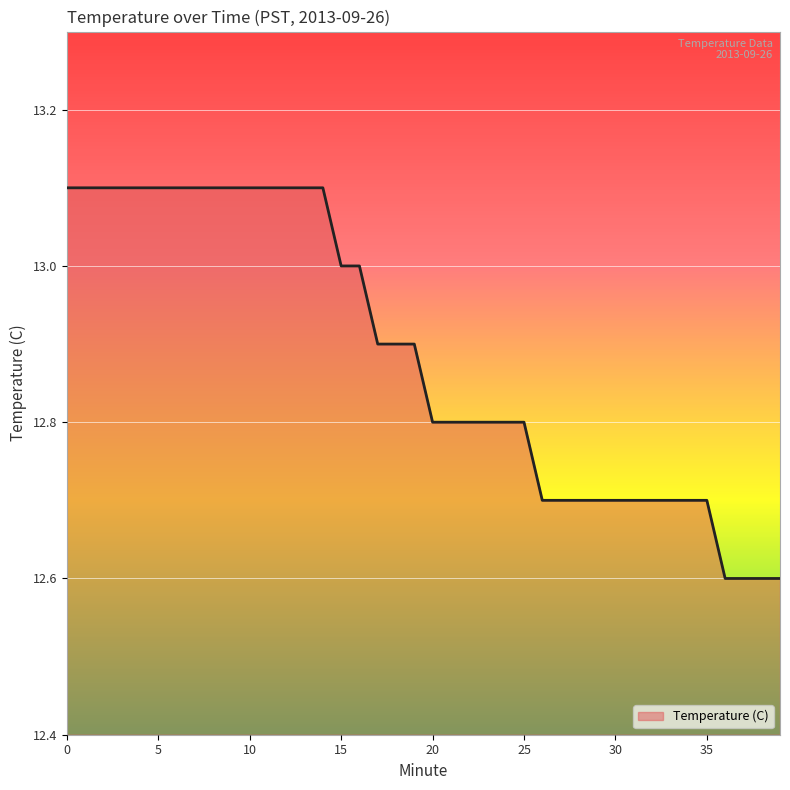

Which has a higher value, 15 or 20?

15